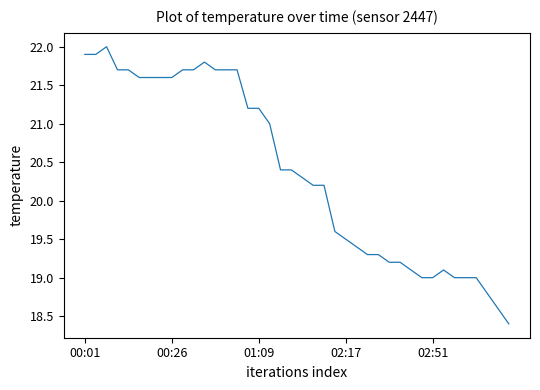

What is the difference between the maximum and minimum values?

3.6